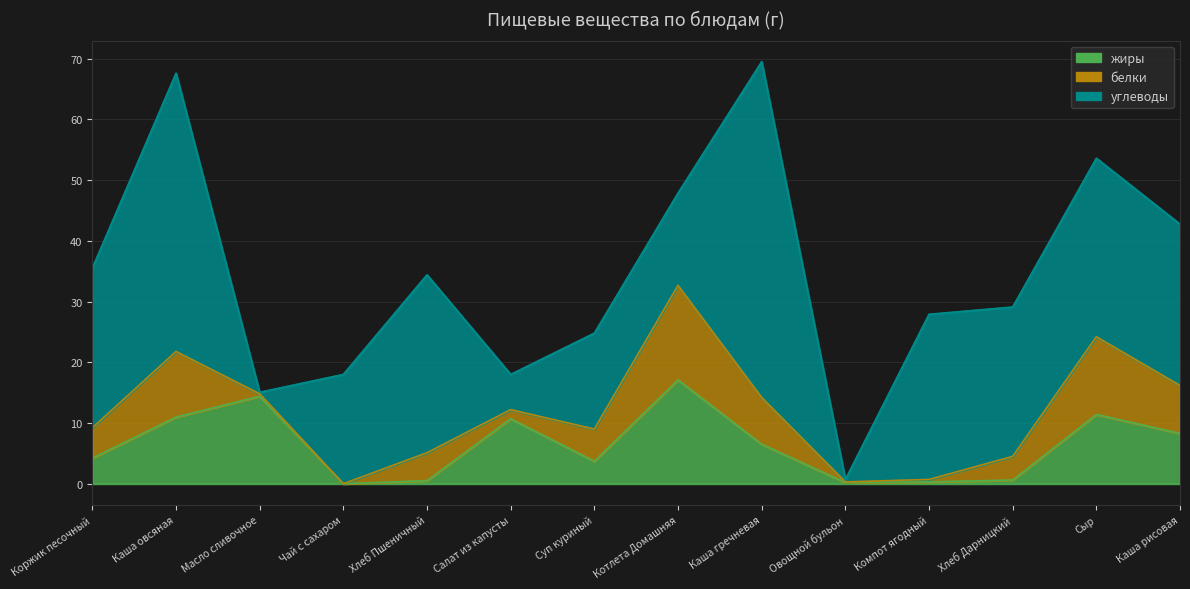

In белки, how many points are higher than both neighbors (excluding endpoints)?

4